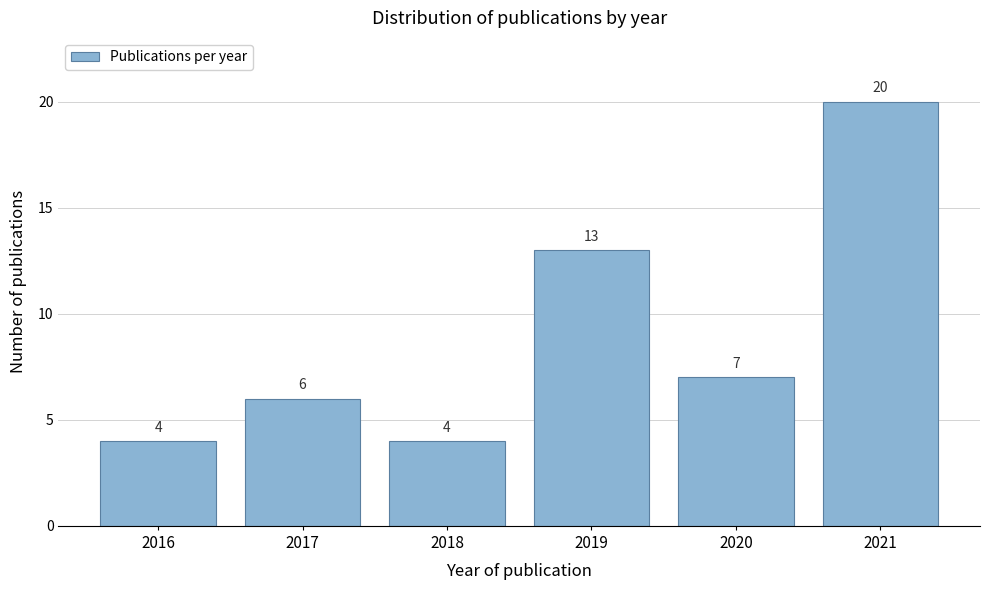

Reading right to left, transcribe all the data shown in this chart.

20	7	13	4	6	4